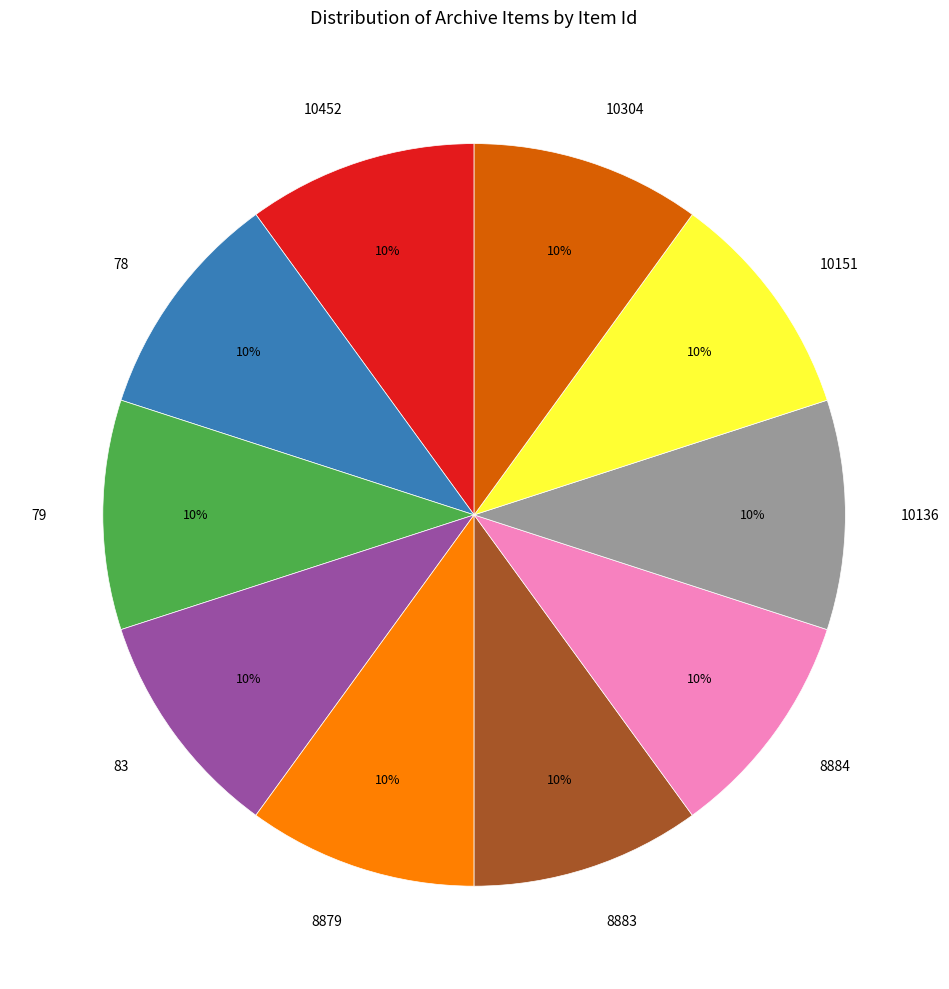

Is there a majority slice in this chart?

No